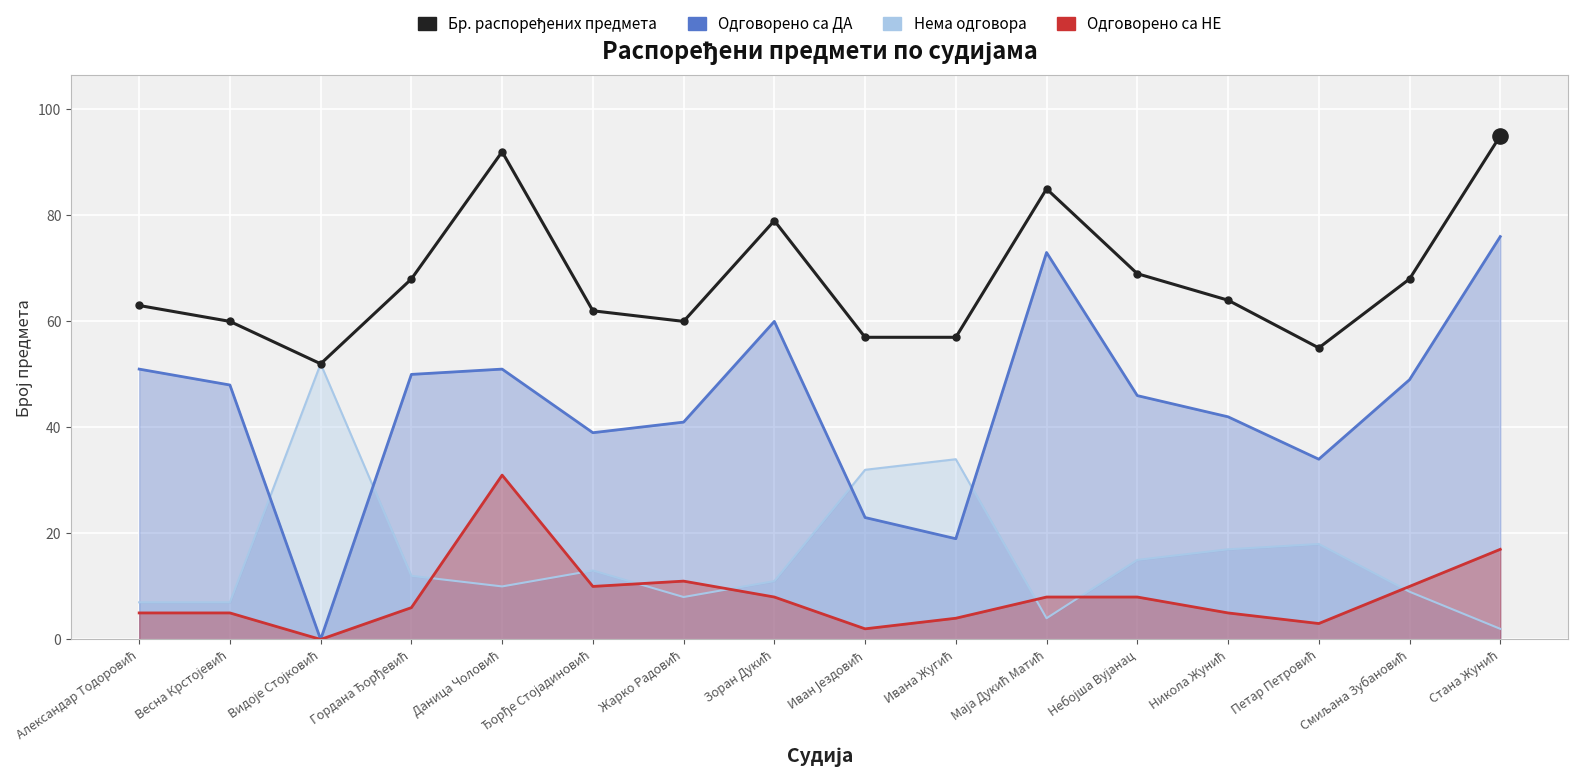

Approximately how many times larger is the value at Видоје Стојковић compared to Весна Крстојевић?

0.9